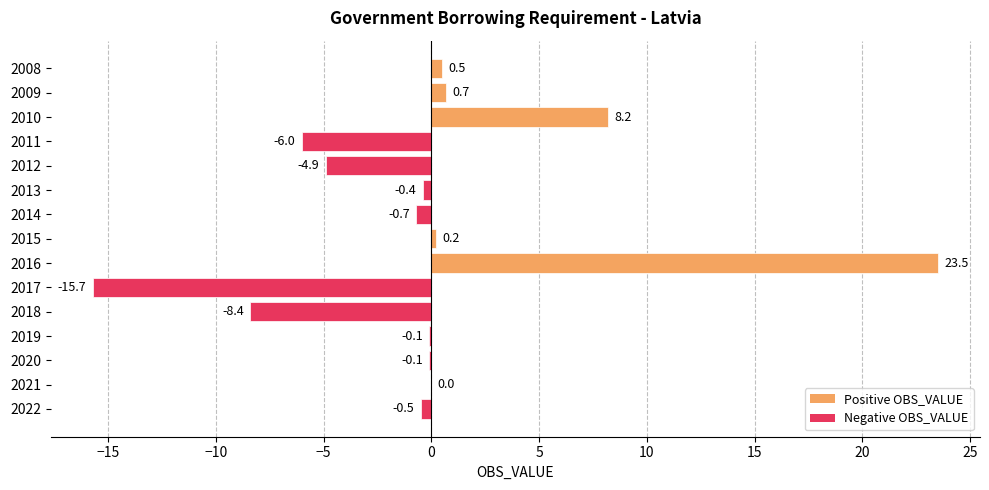

Between 2013 and 2016, which is larger?

2016